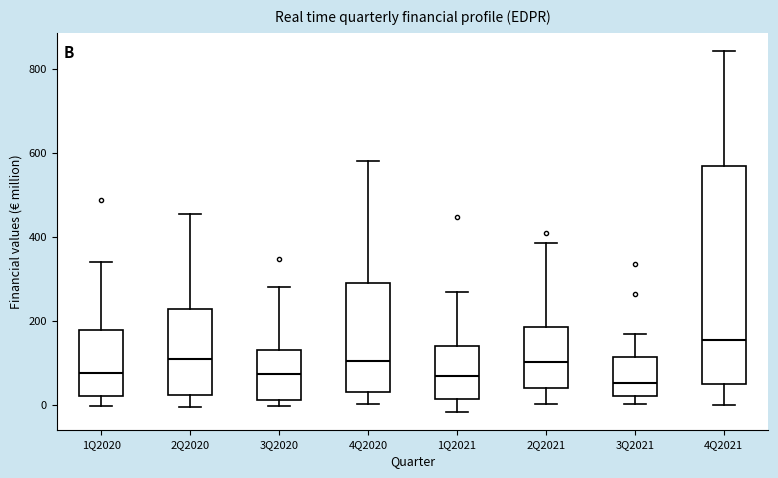

Which box is the tallest, from its lower edge to its upper edge?

4Q2021